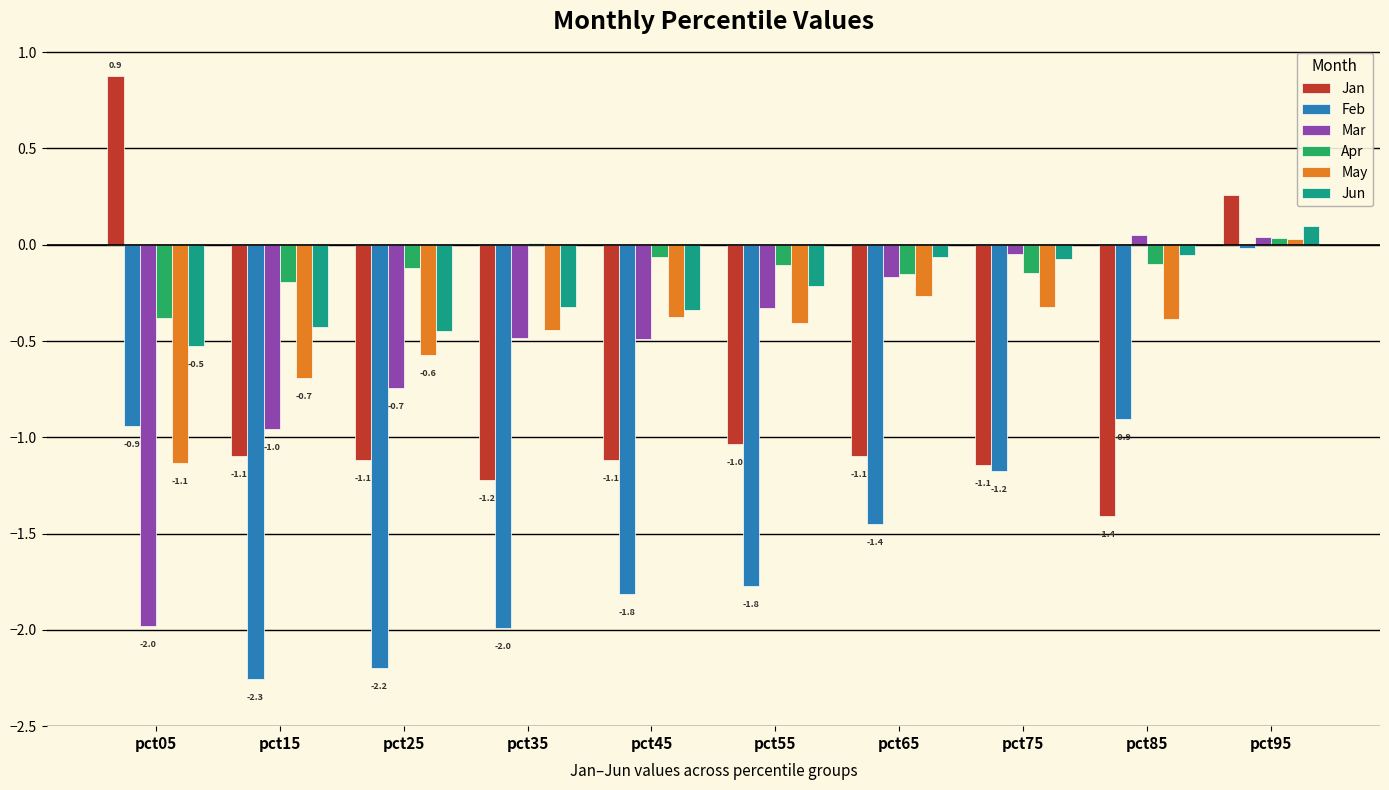

At which category is the sum across all series the highest?

pct95